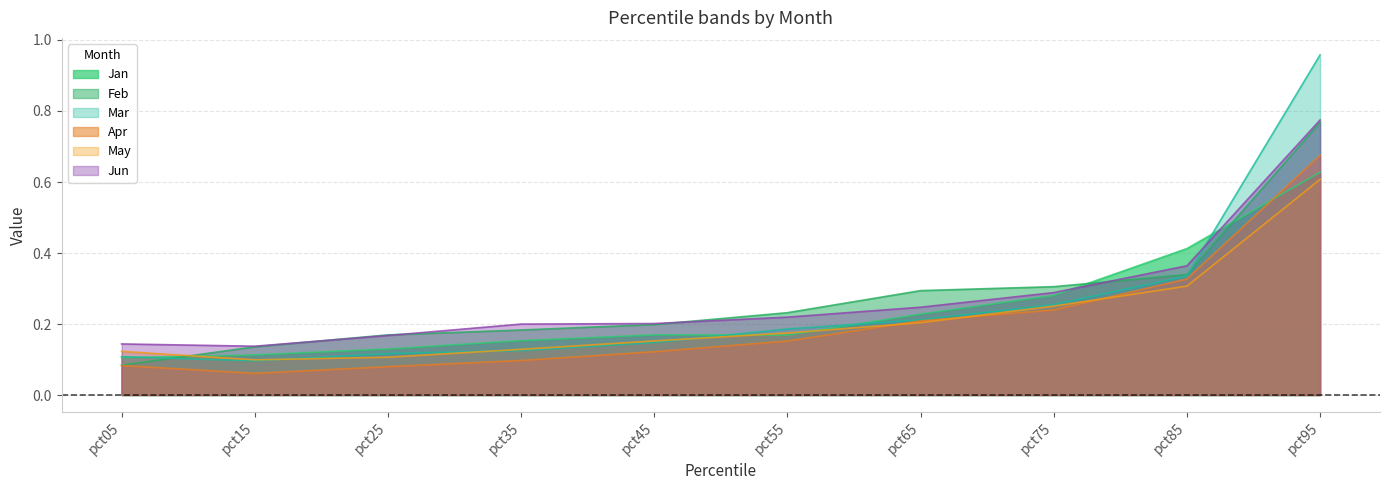

At which category does Jan reach its first local peak?

pct45